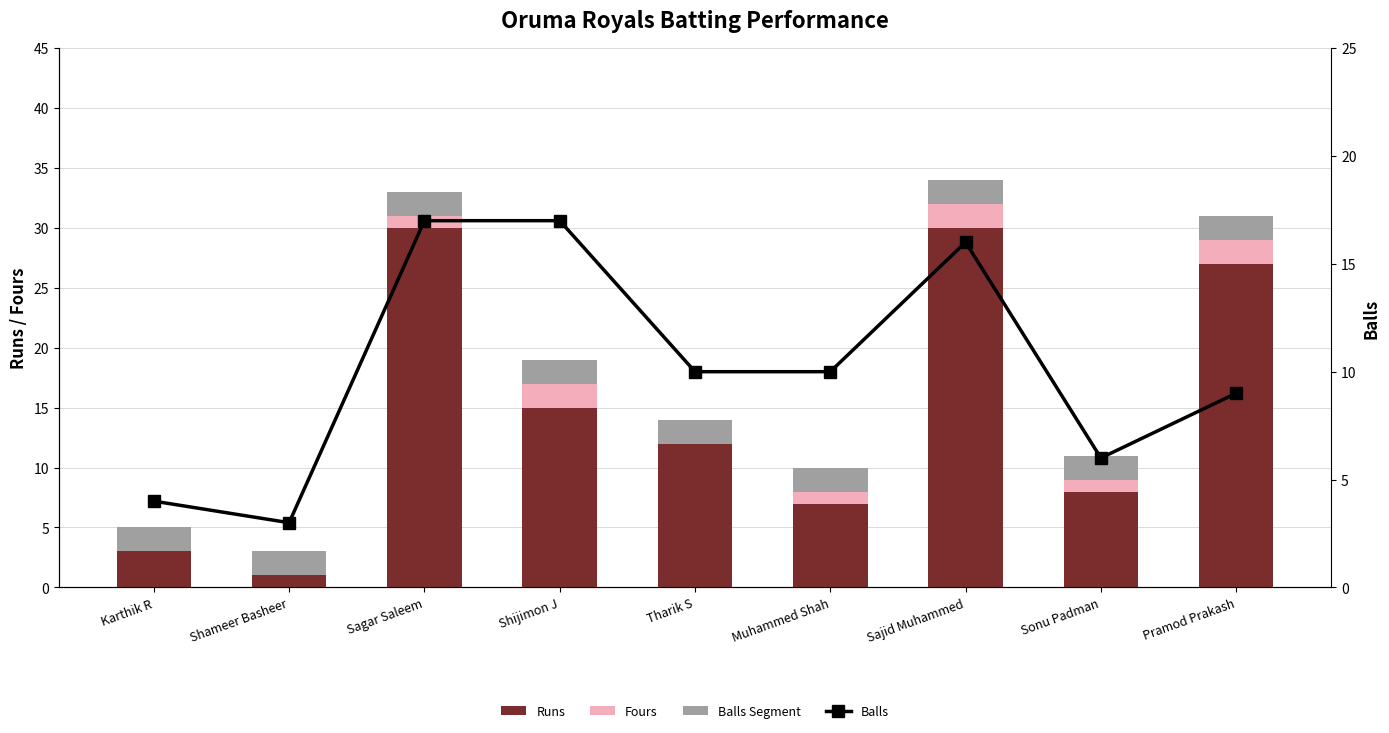

Between Shameer Basheer and Sonu Padman, which series saw the biggest shift?

Runs